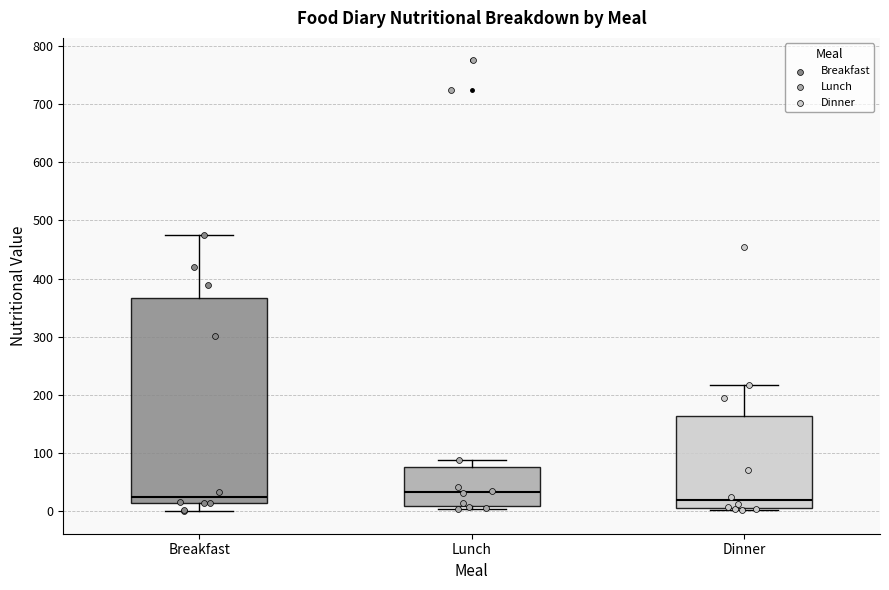

Reading left to right, transcribe this box plot: for each box, give where its median line is, the range the box spans, and where its two whiskers end, as read against the y-axis. The values are not printed on the chart, so give them approximately, as read against the axis.

Breakfast: median 20, box 10 to 370, whiskers 0 to 470
Lunch: median 30, box 10 to 80, whiskers 0 to 90
Dinner: median 20, box 0 to 160, whiskers 0 to 220